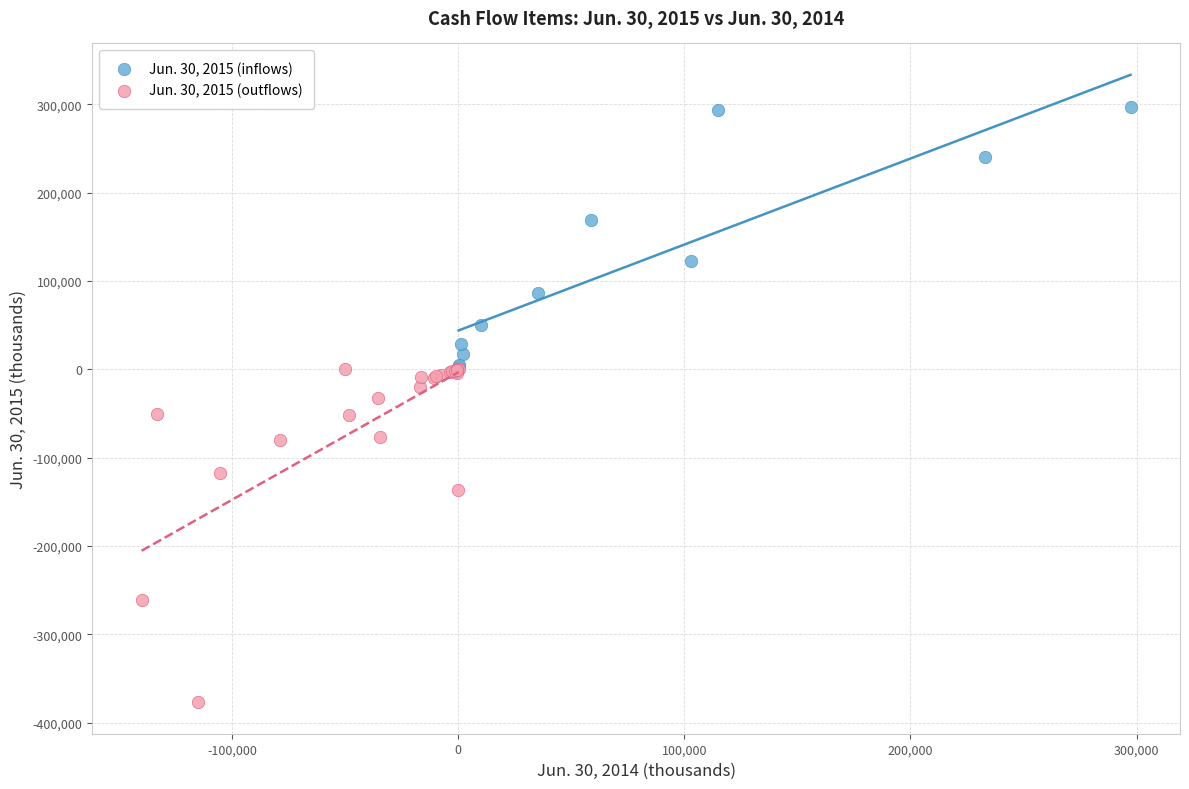

What are all the series names shown in the legend?

Jun. 30, 2015 (inflows), Jun. 30, 2015 (outflows)